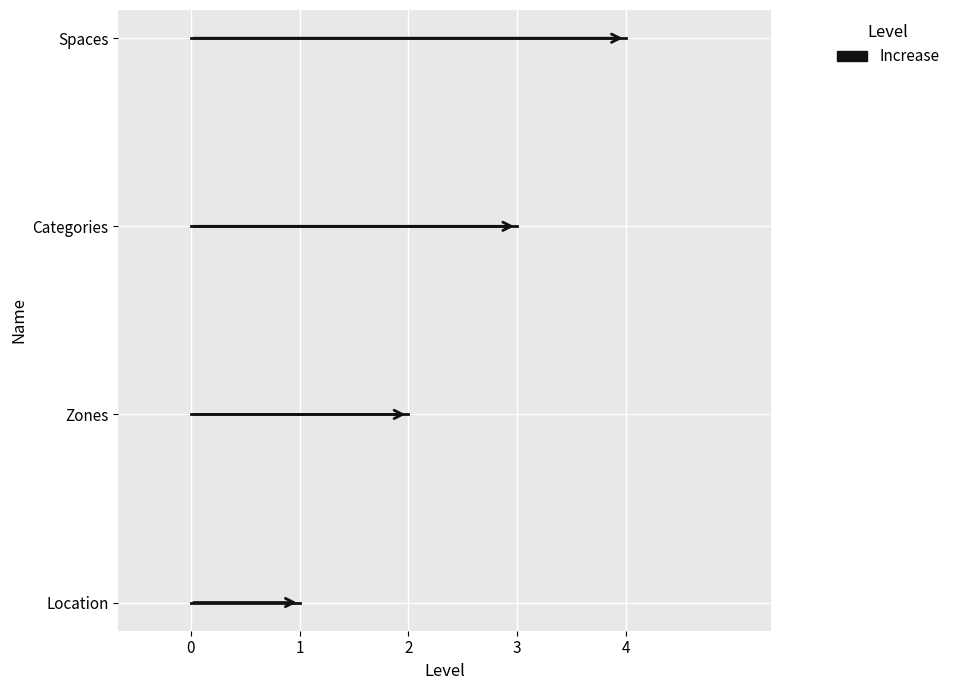

Does the chart display data point markers on the line(s)?

No